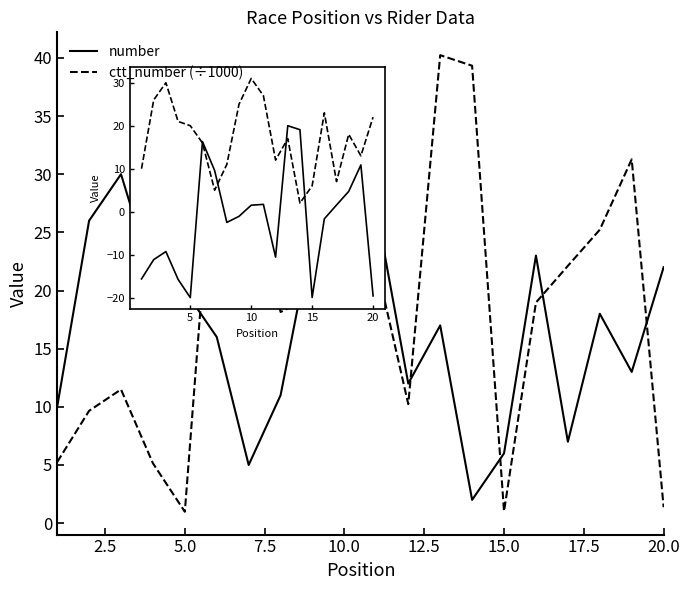

How many lines are shown in the chart?

2